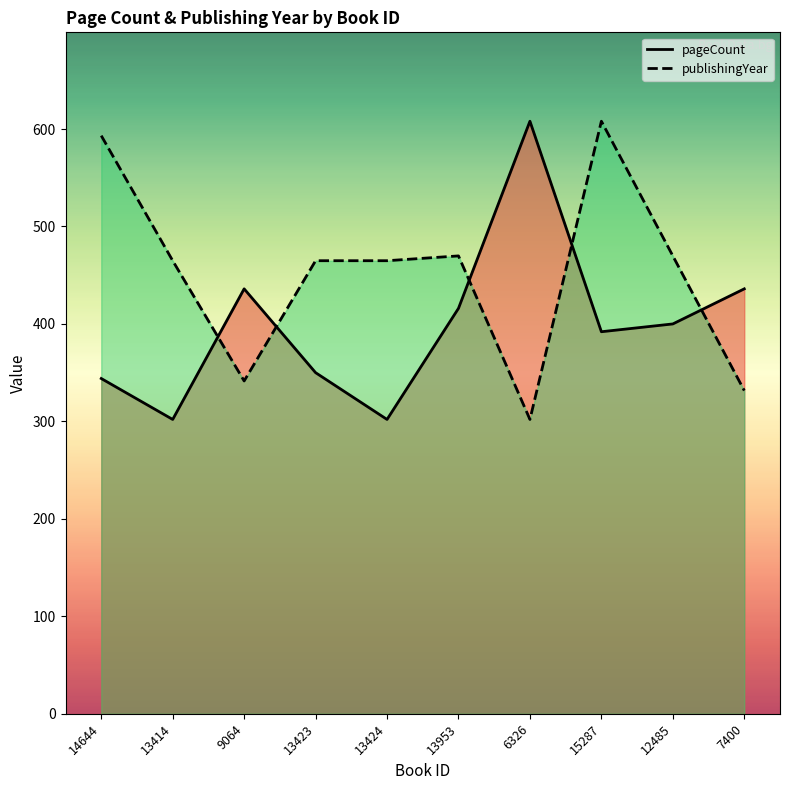

At which category is the sum across all series the highest?

15287